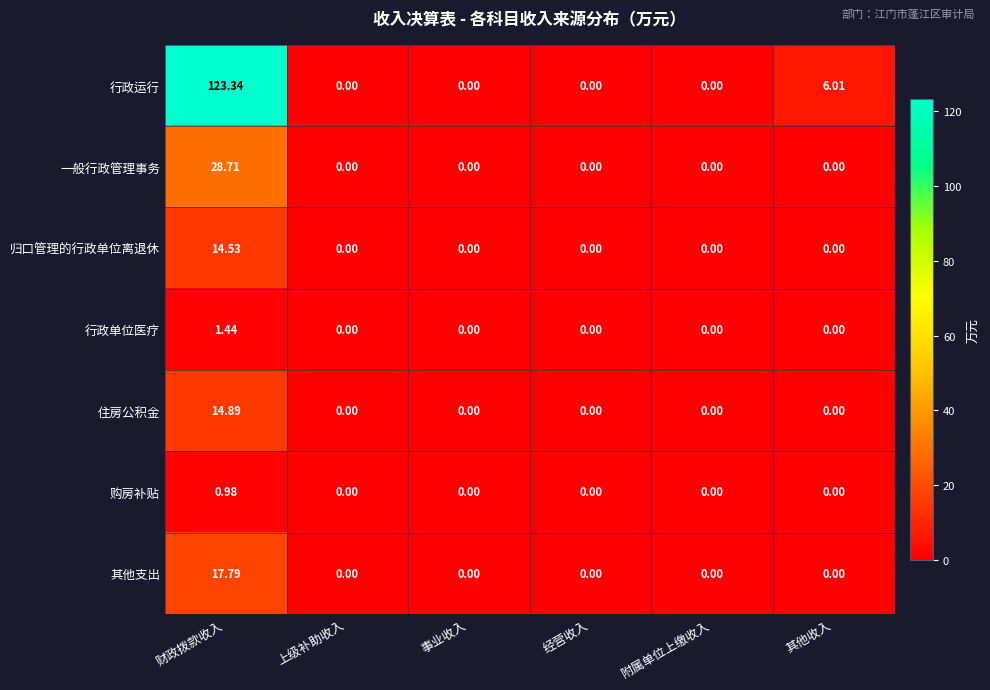

Which category has the highest value in the 行政运行 series?

财政拨款收入